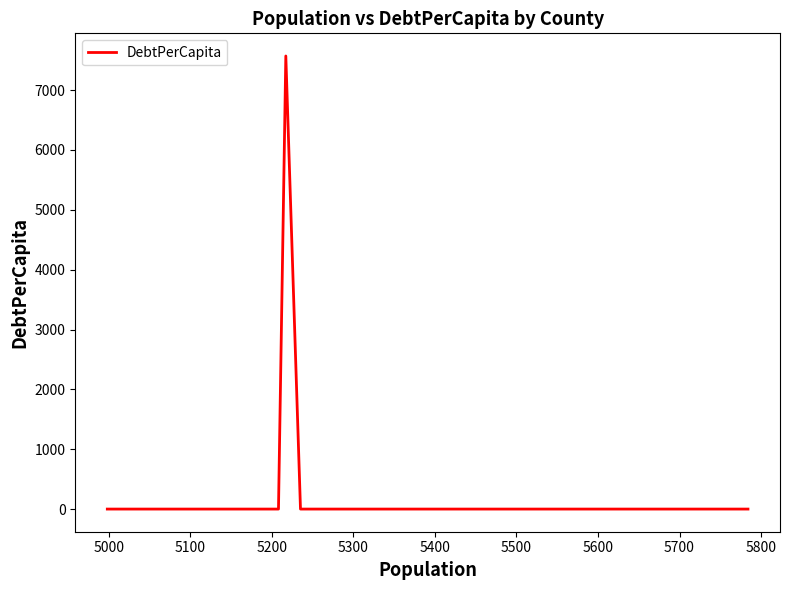

What is the difference between the maximum and minimum values?

7570.4